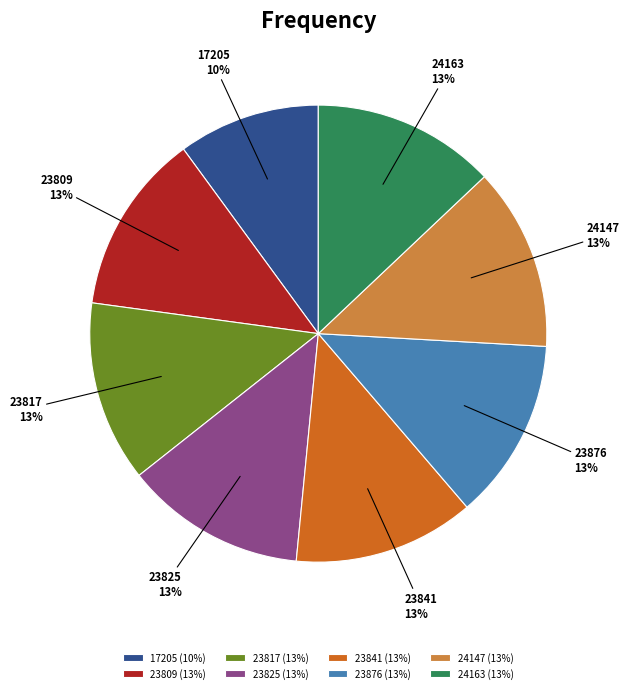

Count the number of slices in the pie.

8